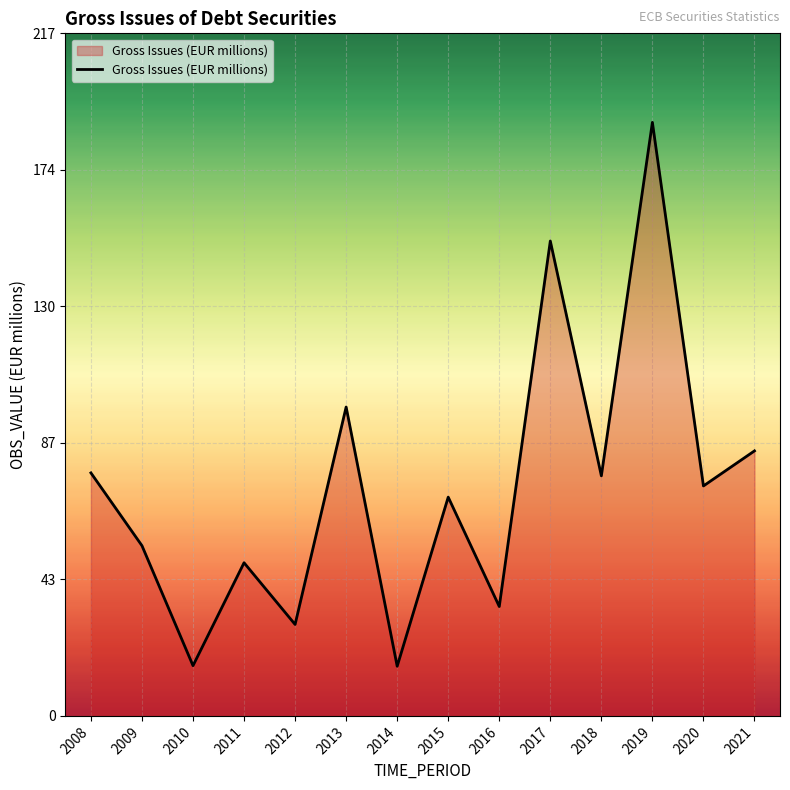

Does the chart have visible grid lines?

Yes